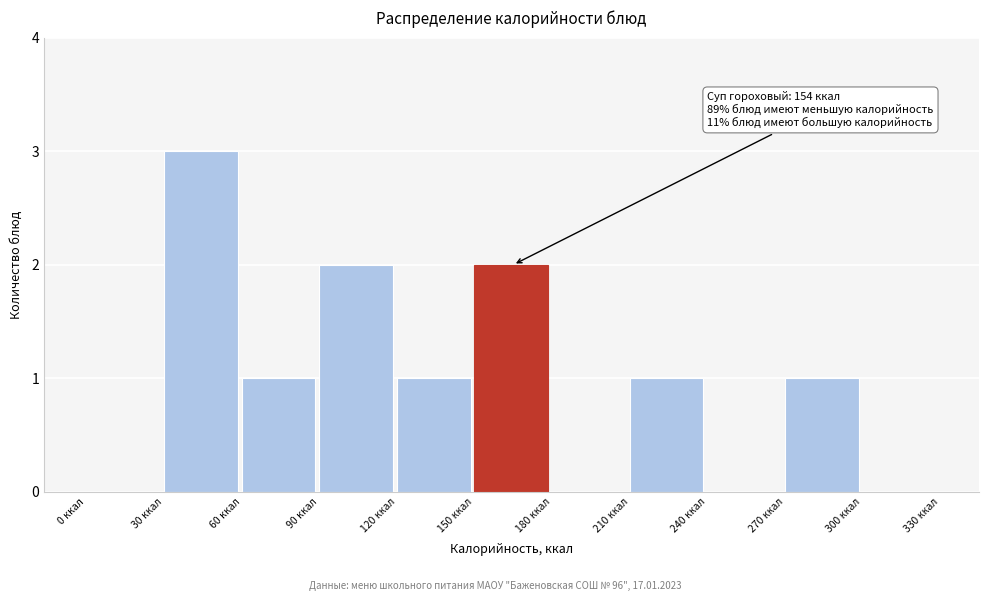

Over which range of the x-axis is the bar tallest?

30 to 60